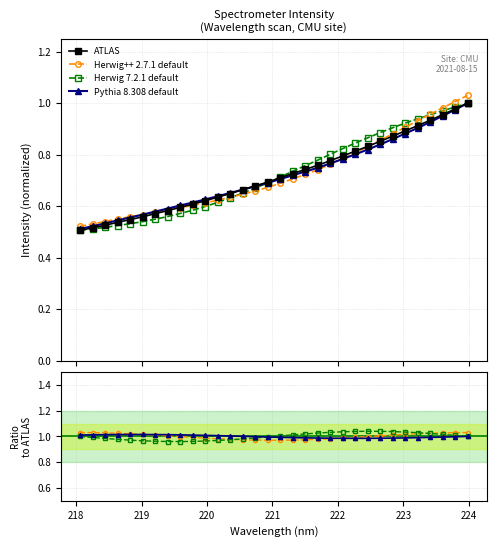

What is the sum of all values?

23.0